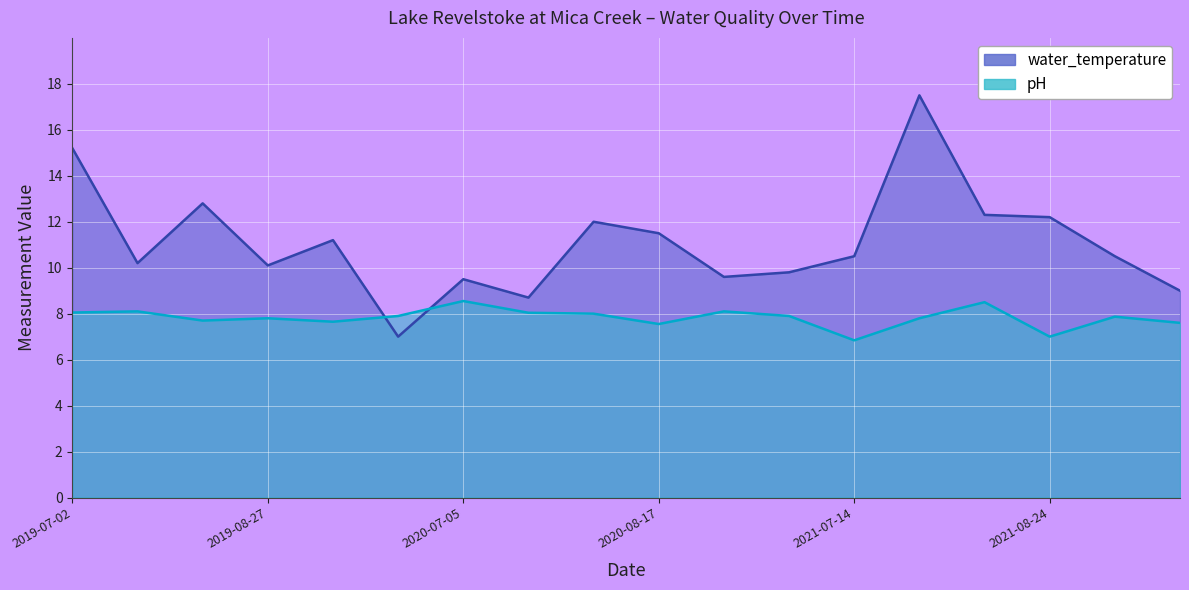

Does the chart display data point markers on the line(s)?

No